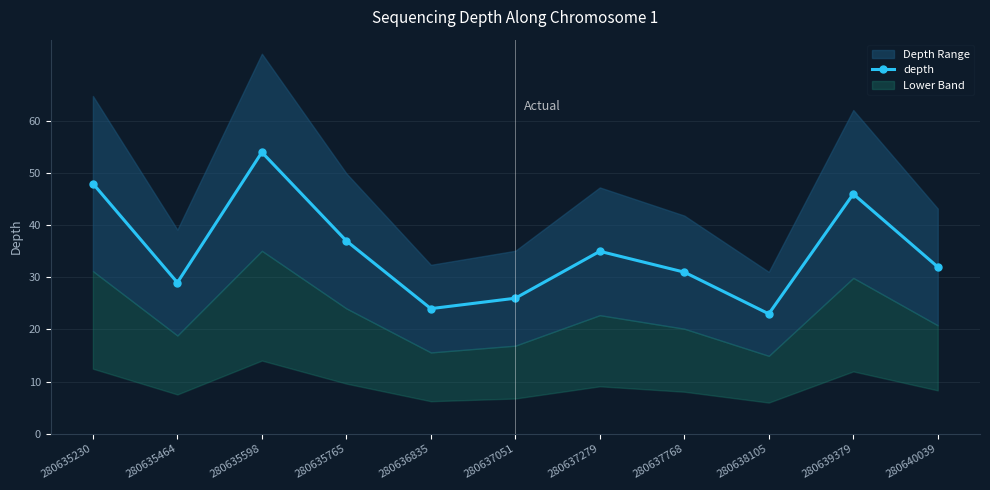

Which has a higher value, 280635230 or 280635464?

280635230